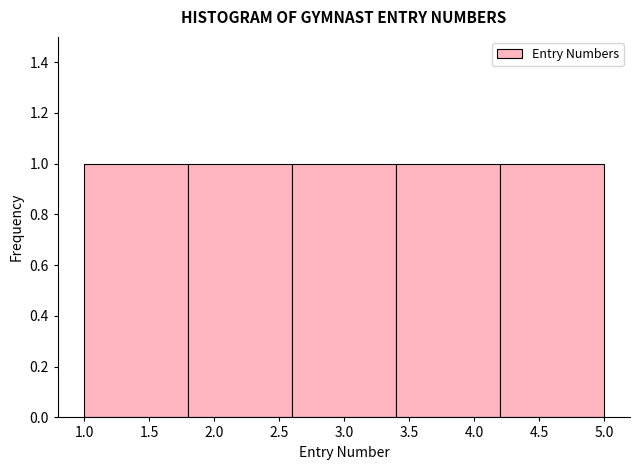

Reading left to right, transcribe this chart: for each bar, give the range it covers on the x-axis and its height. The values are not printed on the chart, so give them approximately, as read against the axis.

1.0 to 1.8: 1
1.8 to 2.6: 1
2.6 to 3.4: 1
3.4 to 4.2: 1
4.2 to 5.0: 1